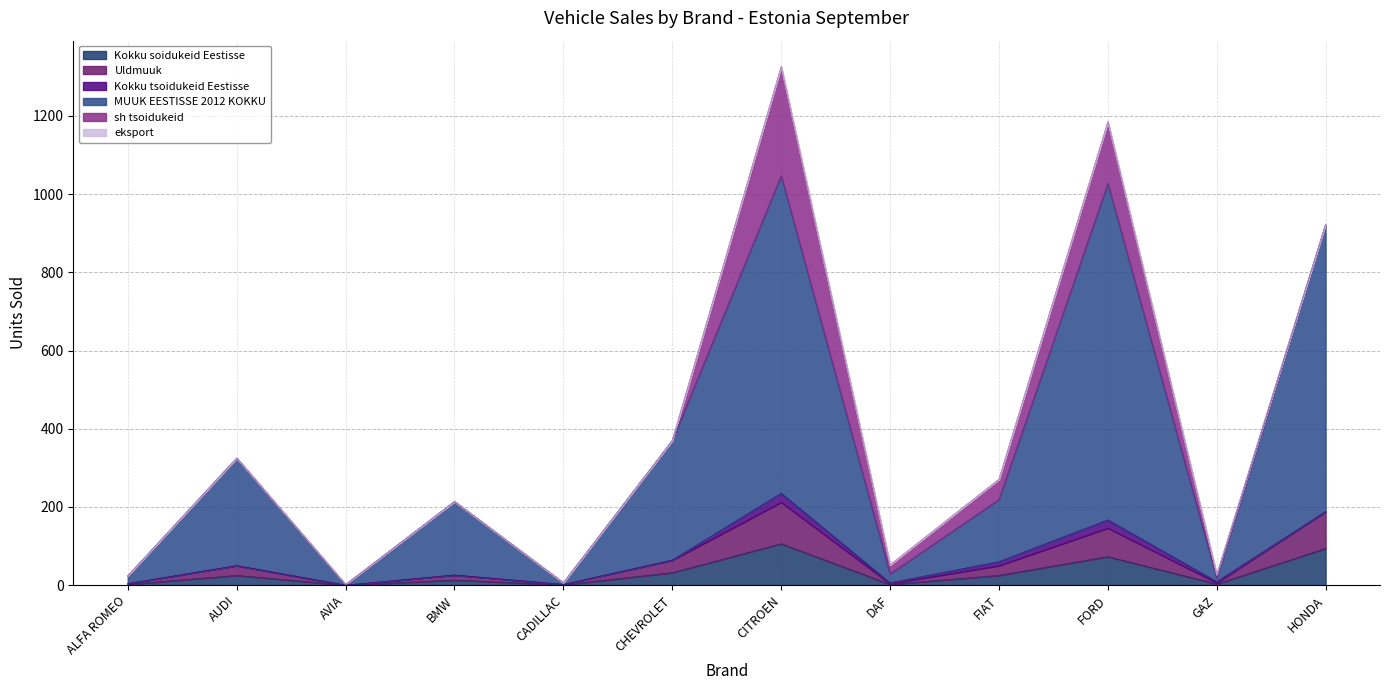

Does the chart have visible grid lines?

Yes